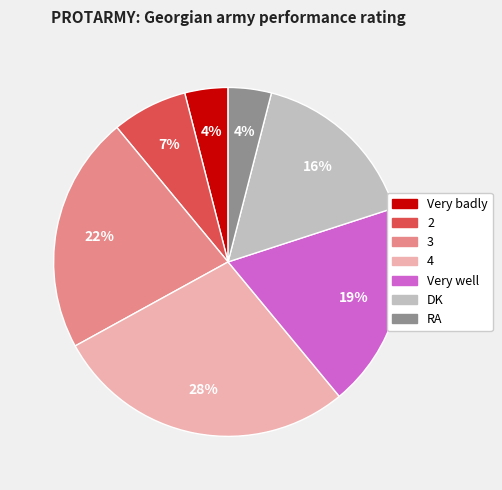

What percentage is the 3 slice, to the nearest percent?

22%